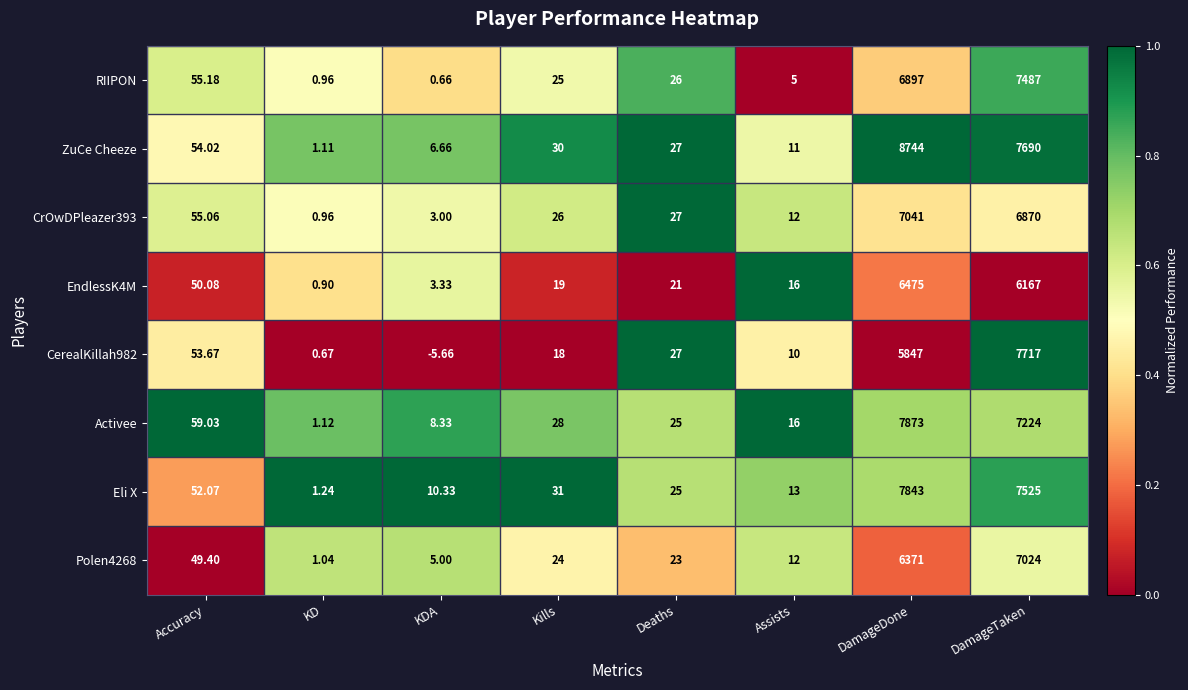

Rank the categories by Activee value from highest to lowest.

DamageDone, DamageTaken, Accuracy, Kills, Deaths, Assists, KDA, KD